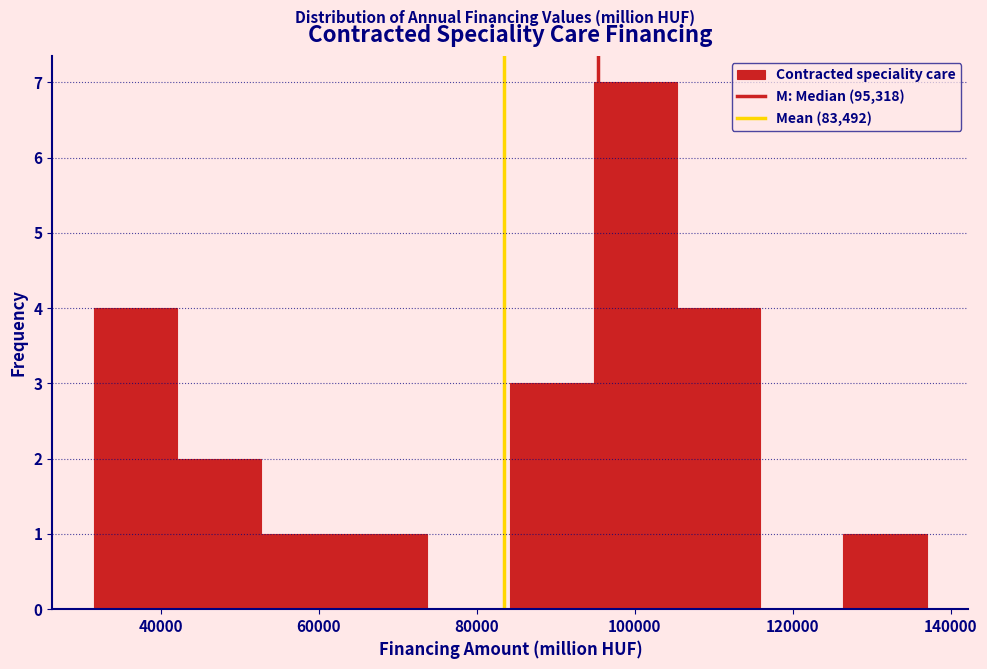

Reading left to right, list every bar in this chart as the range it spans on the x-axis followed by its height. Neither the bar edges nor the heights are printed on the chart, so give them approximately, as read against the axes.

32000 to 42000: 4
42000 to 52000: 2
52000 to 64000: 1
64000 to 74000: 1
74000 to 84000: 0
84000 to 94000: 3
94000 to 106000: 7
106000 to 116000: 4
116000 to 126000: 0
126000 to 136000: 1